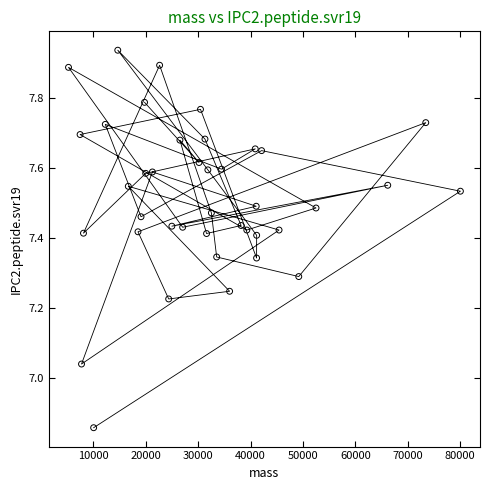

What is the range of Y values (max minus min)?

1.1